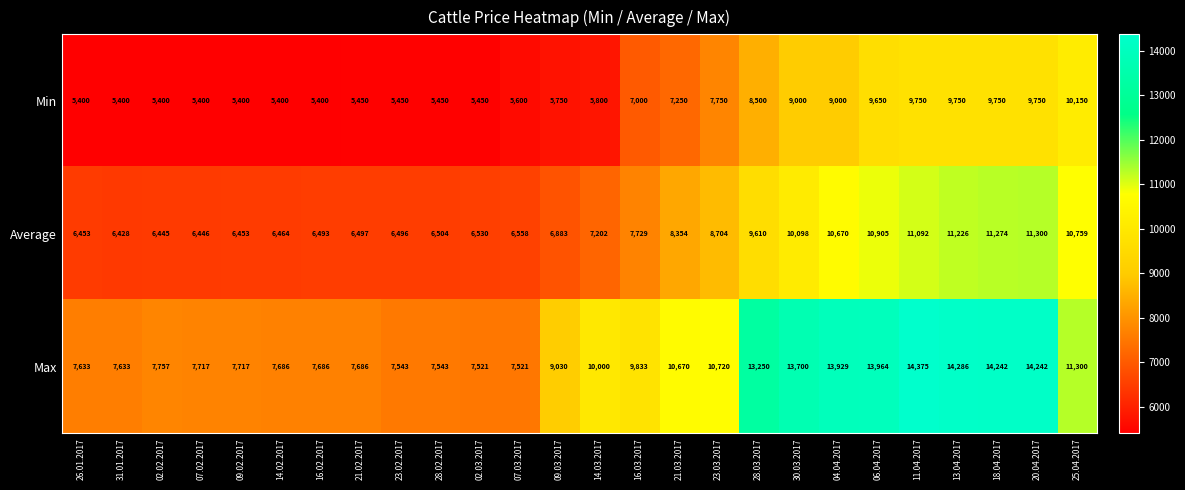

What is the sum of the Max values at 30.03.2017 and 16.02.2017?

21386